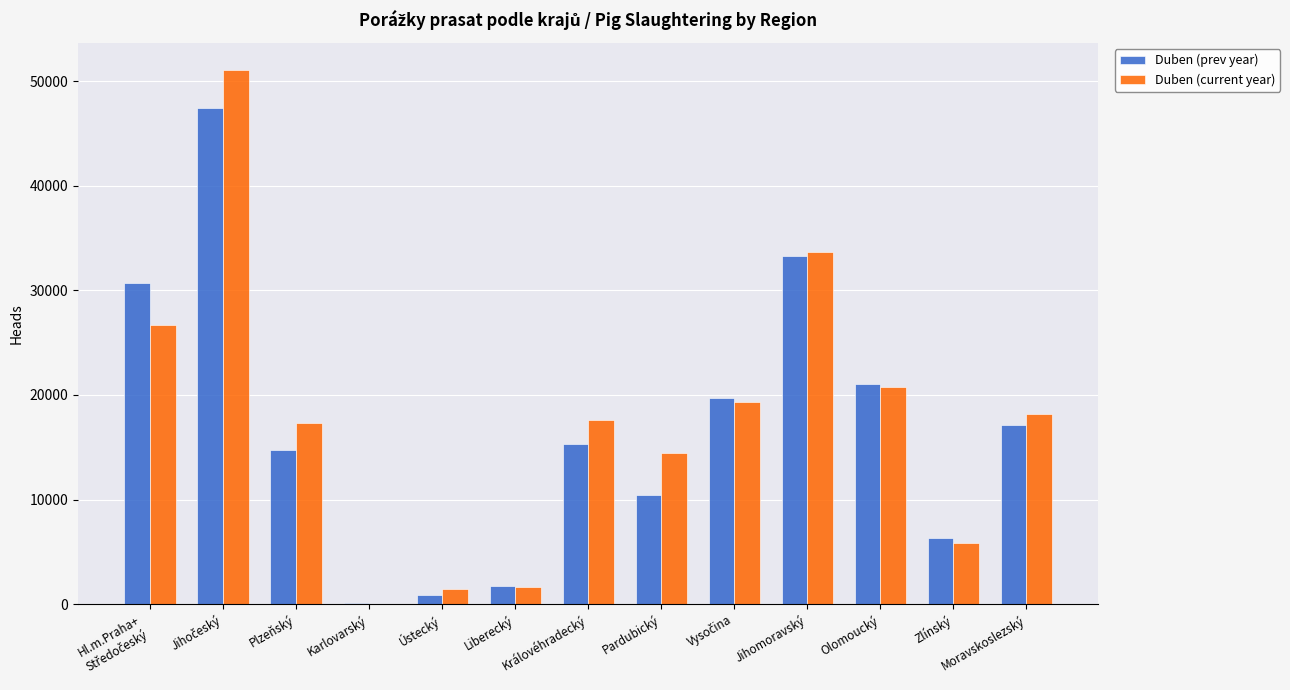

The value of Duben (prev year) at Moravskoslezský is 8130. True or false?

False